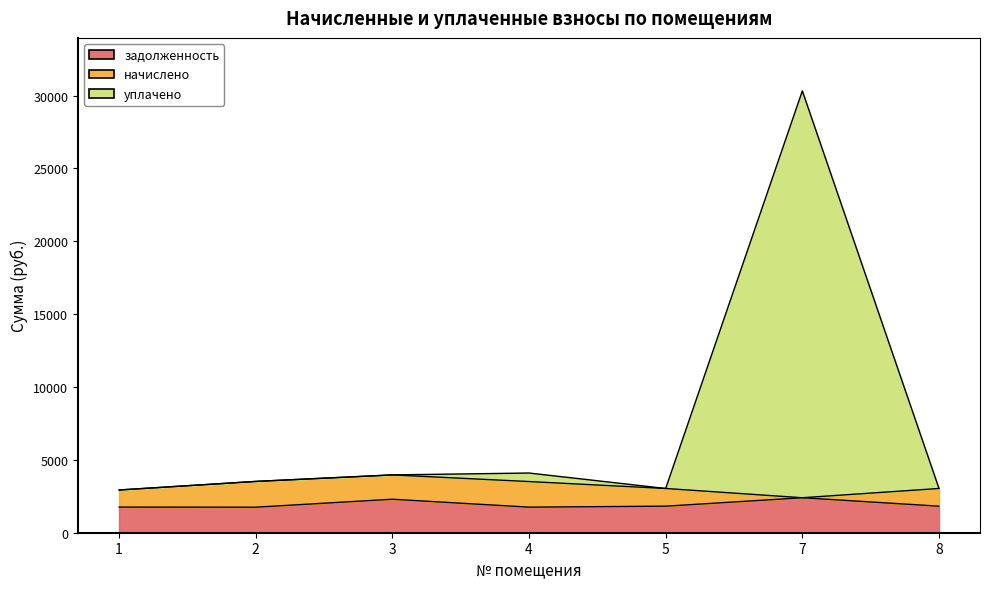

Is it true that начислено equals 544.6 at 7?

False